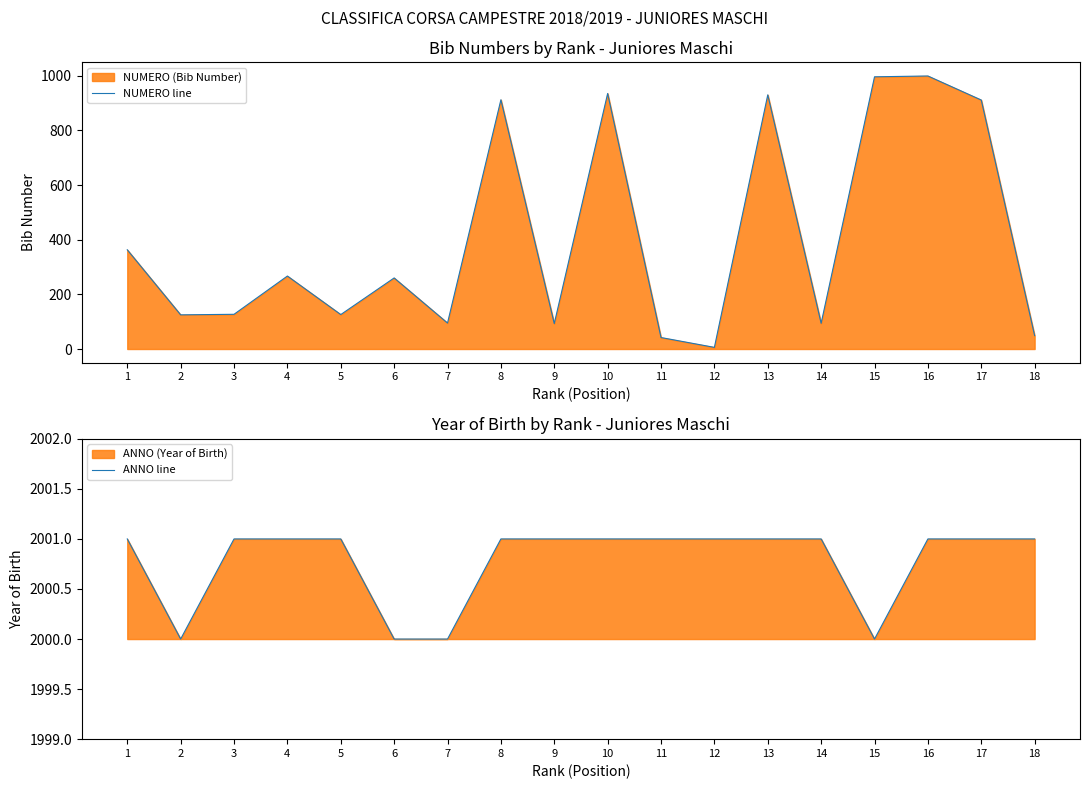

Is it true that ANNO line equals 2001 at 14?

True